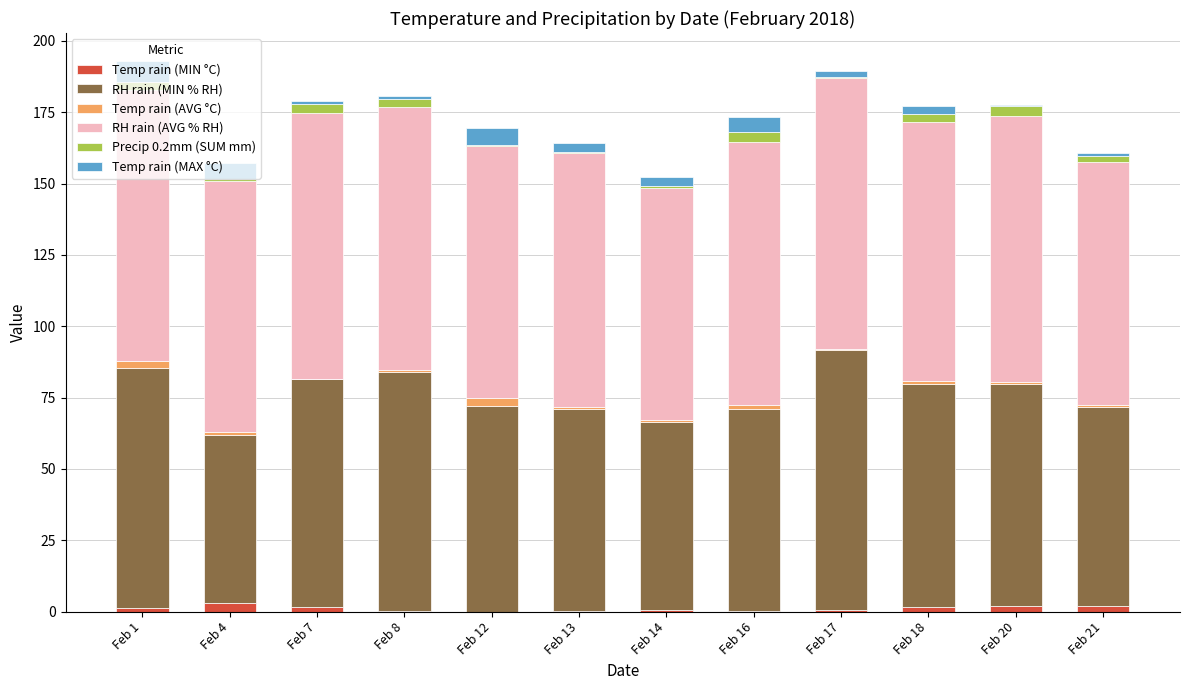

The value of Temp rain (MIN °C) at Feb 12 is 0.0. True or false?

True